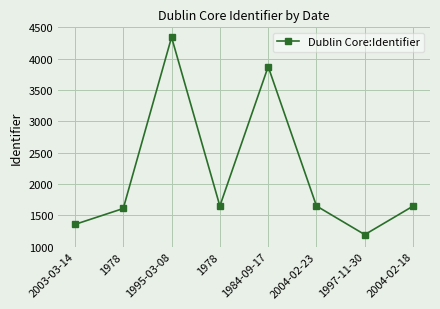

How many values are below 1648?

4